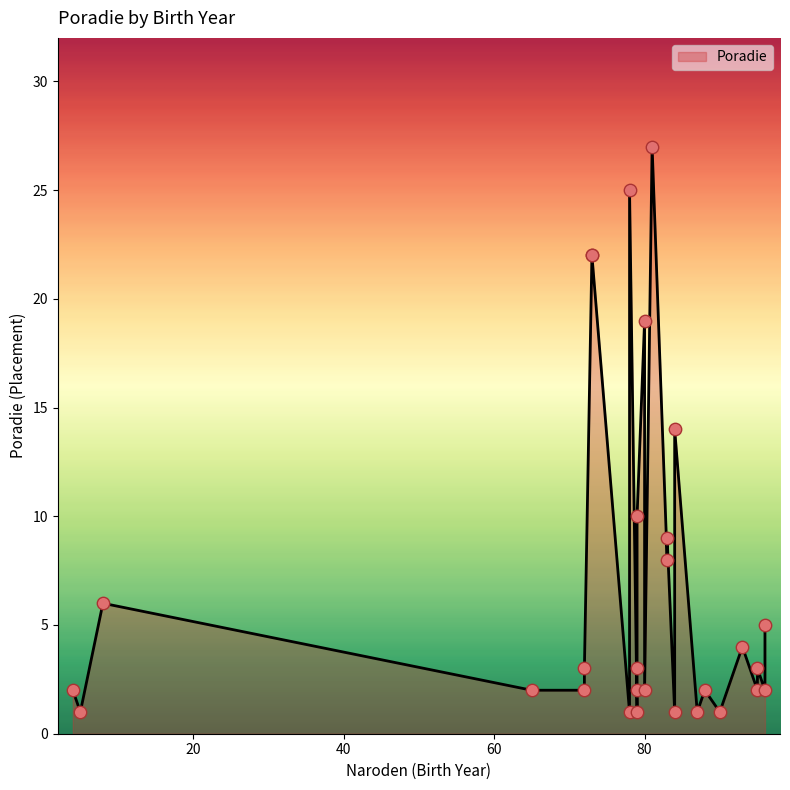

What is the change in value from 5 to 80?

+1